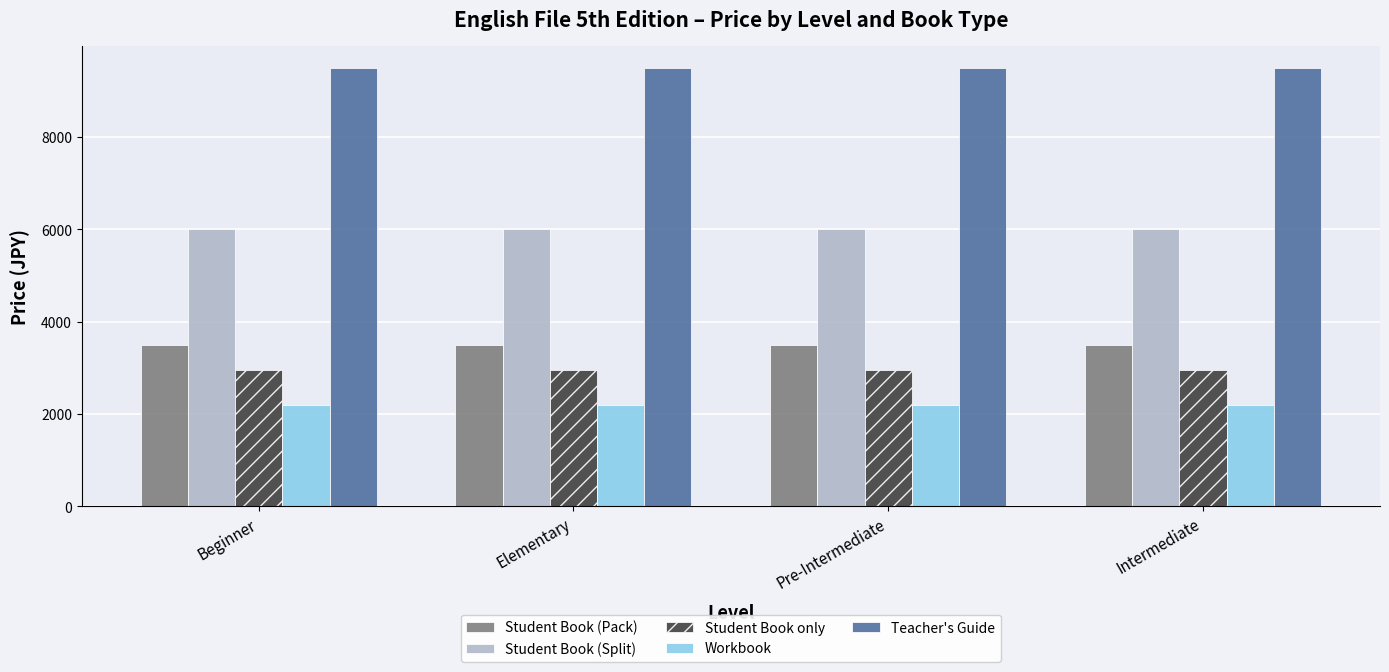

Reading left to right, transcribe all the data shown in this chart.

Student Book (Pack): 3500	3500	3500	3500
Student Book (Split): 6000	6000	6000	6000
Student Book only: 2950	2950	2950	2950
Workbook: 2200	2200	2200	2200
Teacher's Guide: 9500	9500	9500	9500